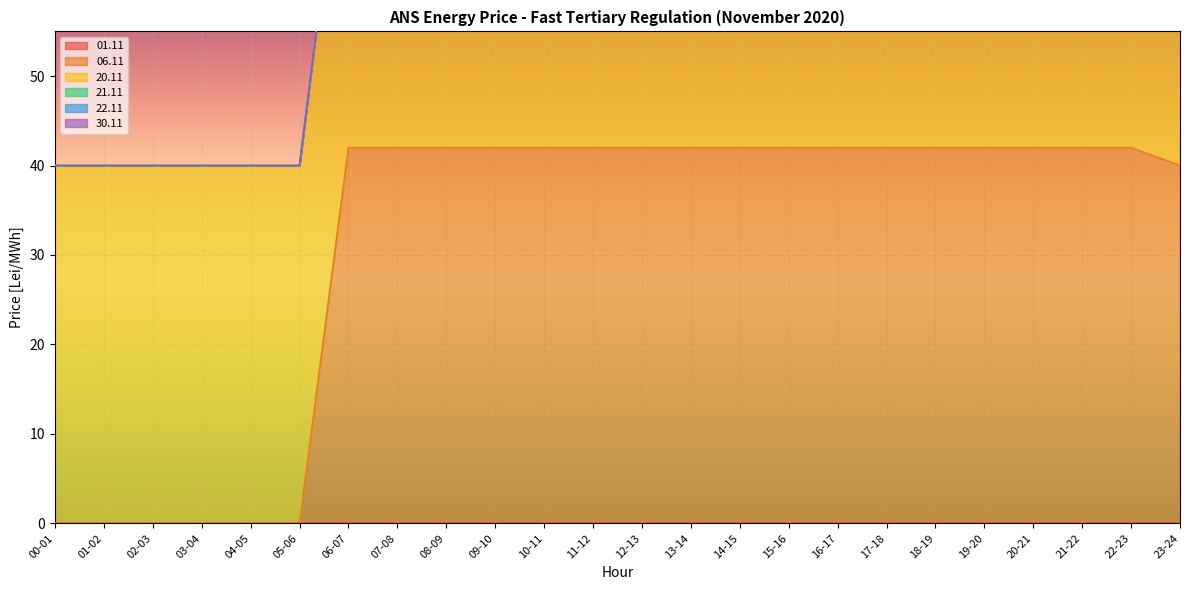

Which series has the largest total across all categories?

20.11